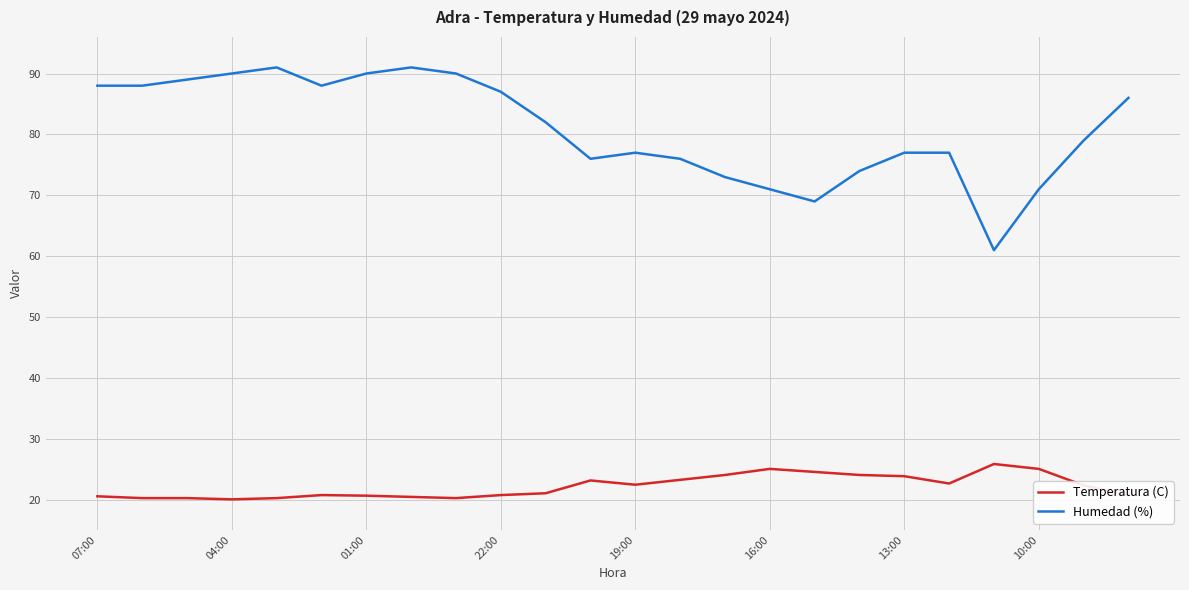

Which series has the largest range (max minus min)?

Humedad (%)